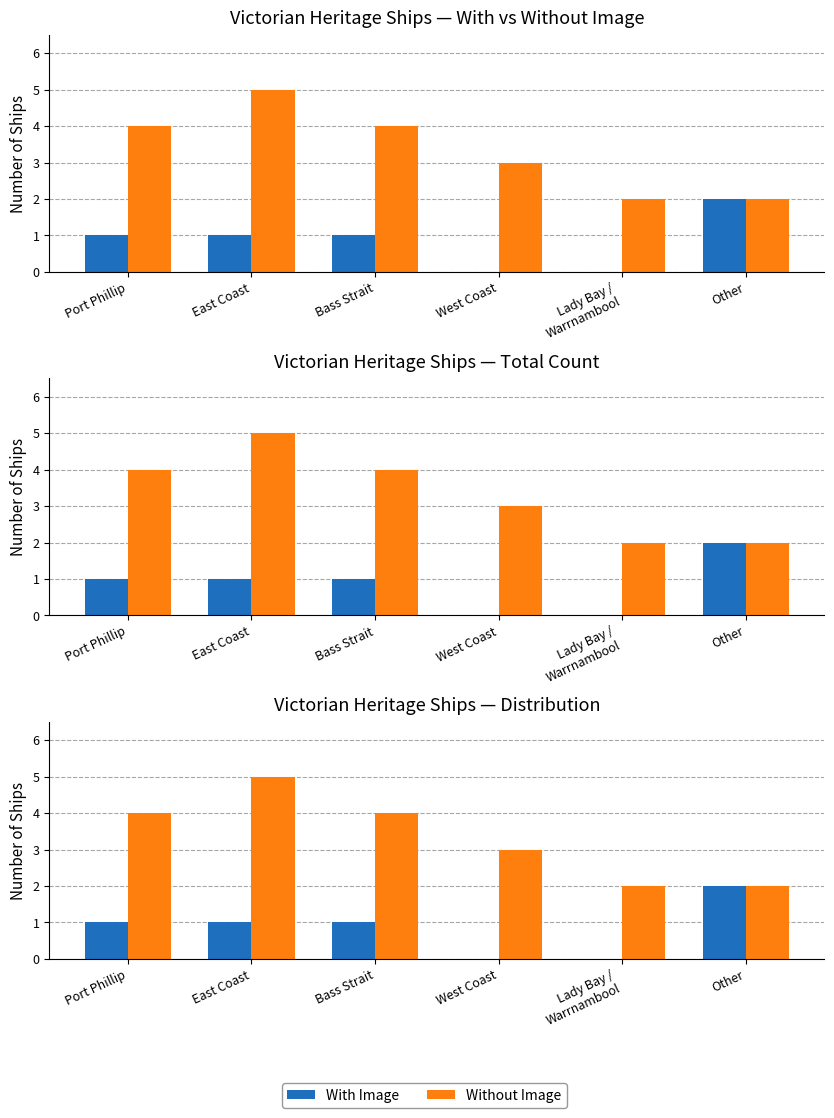

At how many categories does at least one series exceed 4?

1